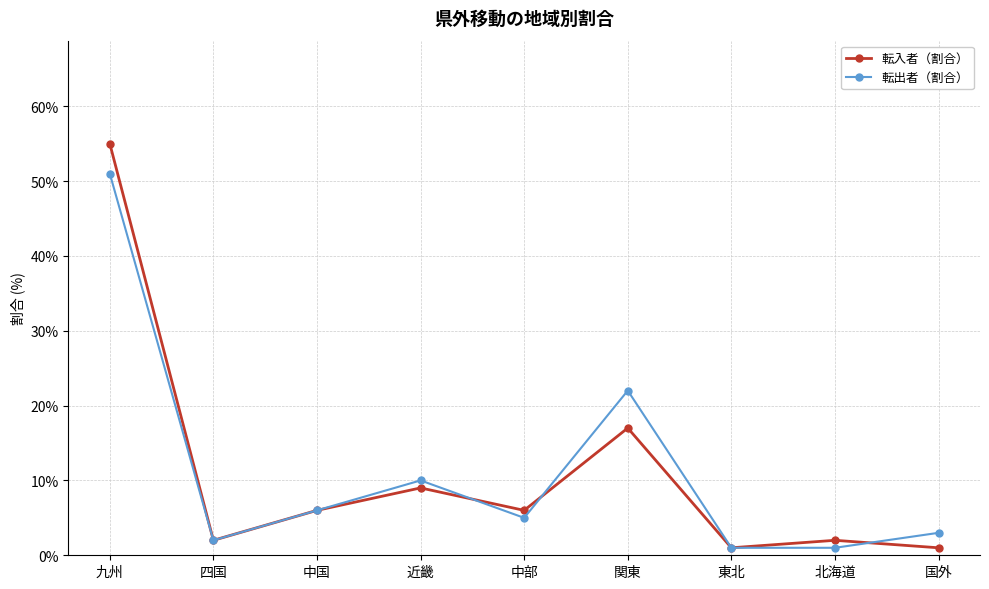

Does the chart display data point markers on the line(s)?

Yes